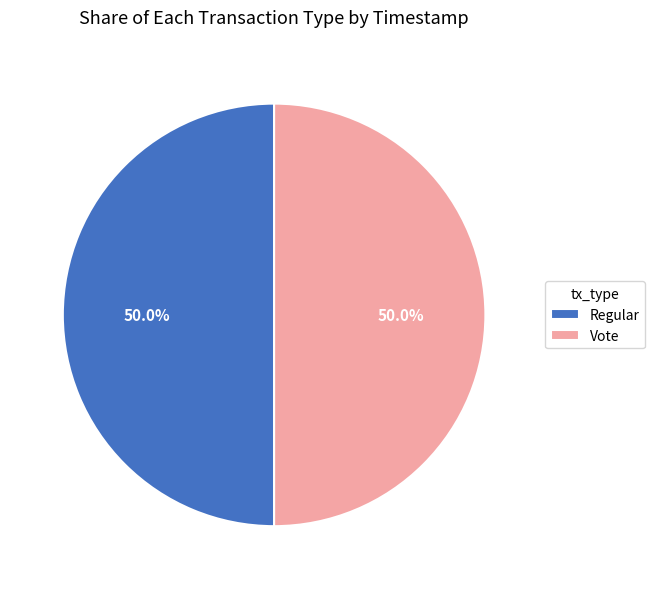

To the nearest percent, what percentage of the pie is Vote?

50%